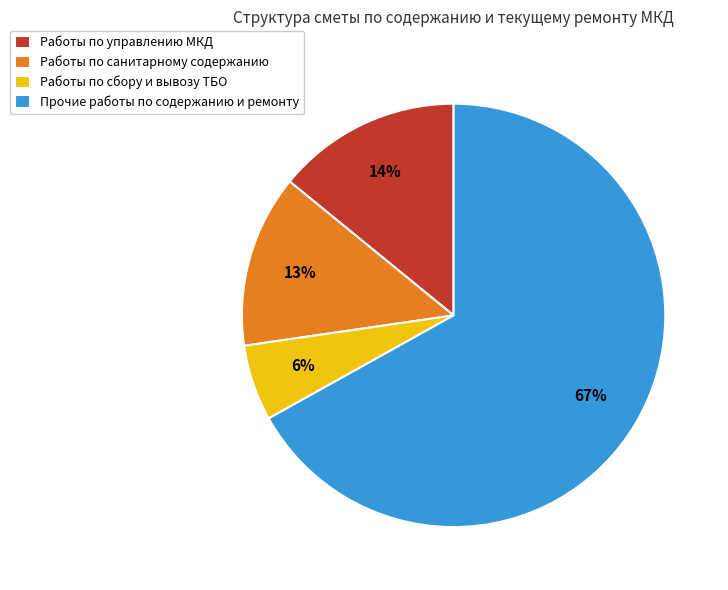

To the nearest percent, what is the difference between the Работы по санитарному содержанию and Работы по управлению МКД slice percentages?

1%